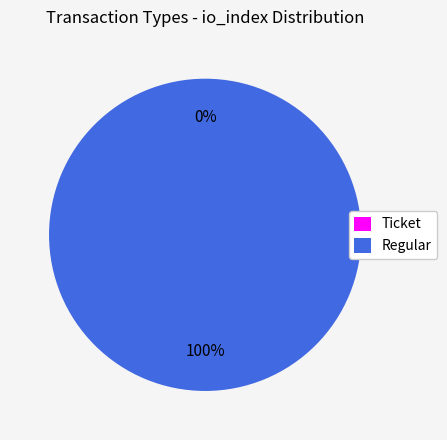

How much of the chart is everything except Ticket?

100.0%